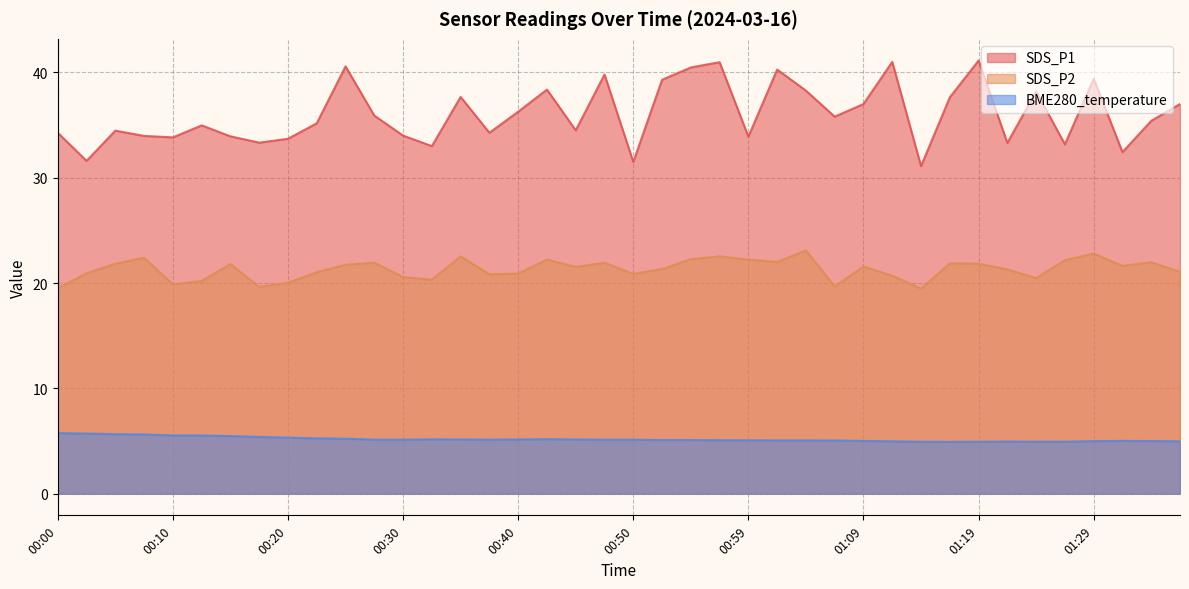

What is the total value across all series at 01:09?

63.6